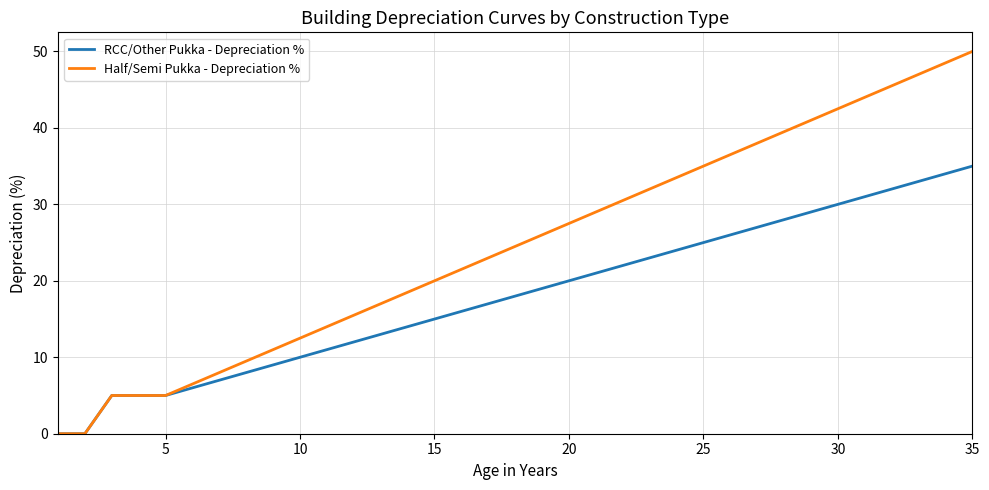

What is the highest value of the RCC/Other Pukka - Depreciation % series?

35.0